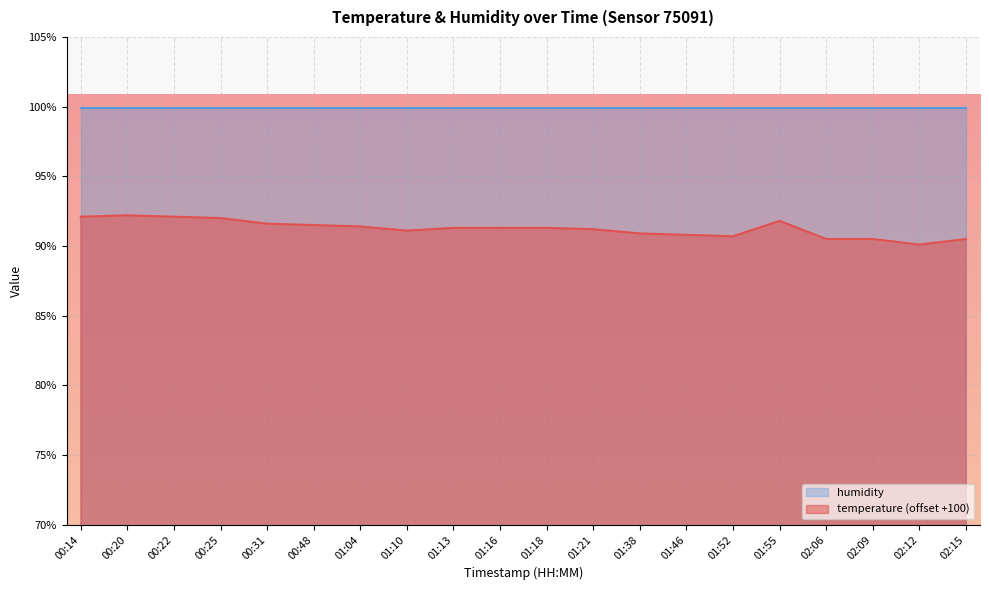

Which category has the lowest value across all series?

02:12